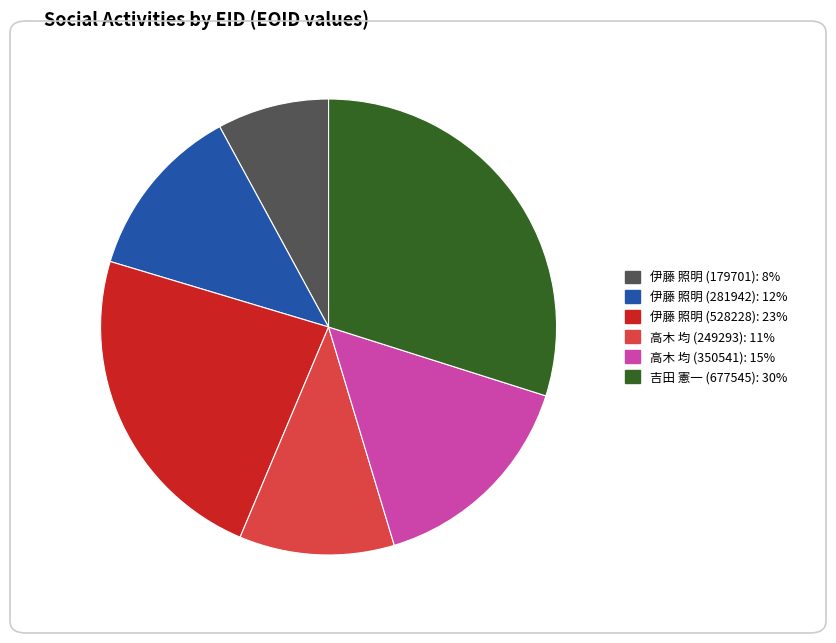

Is it true that 伊藤 照明 (179701): 8% is 1% of the pie?

False